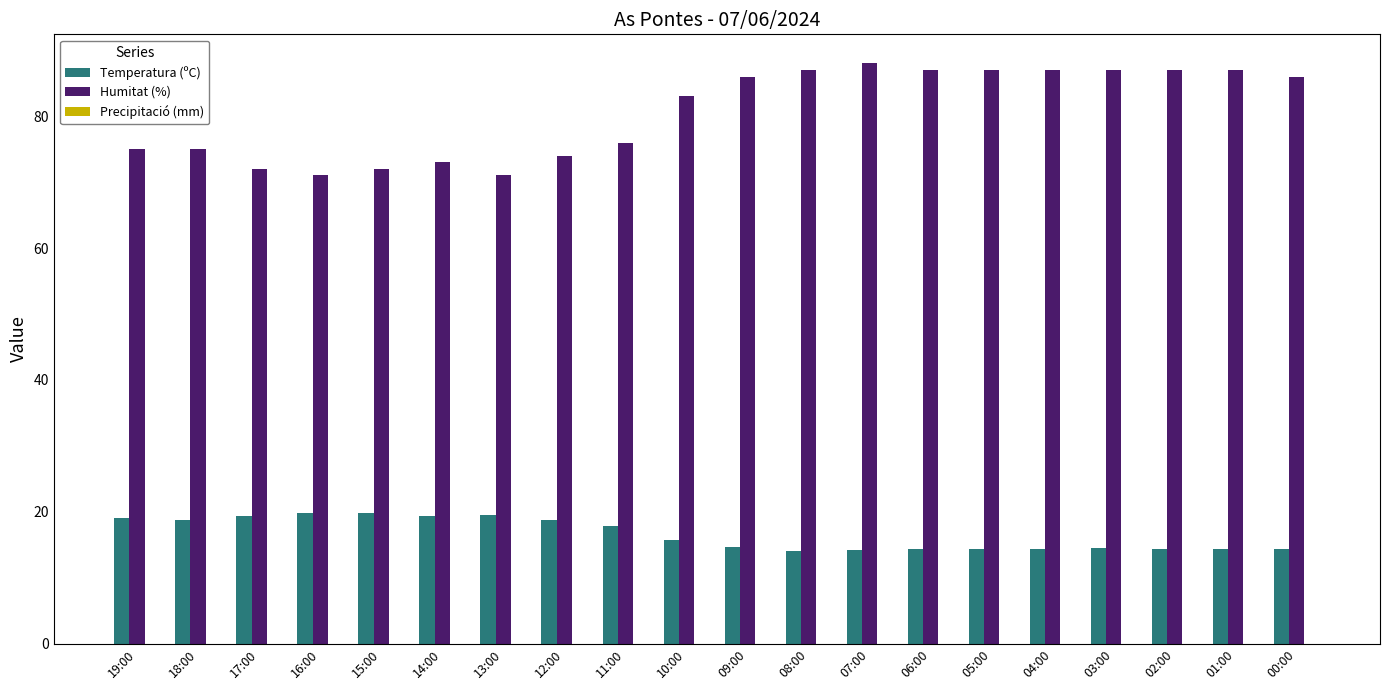

What is the sum of all Humitat (%) values?

1611.0